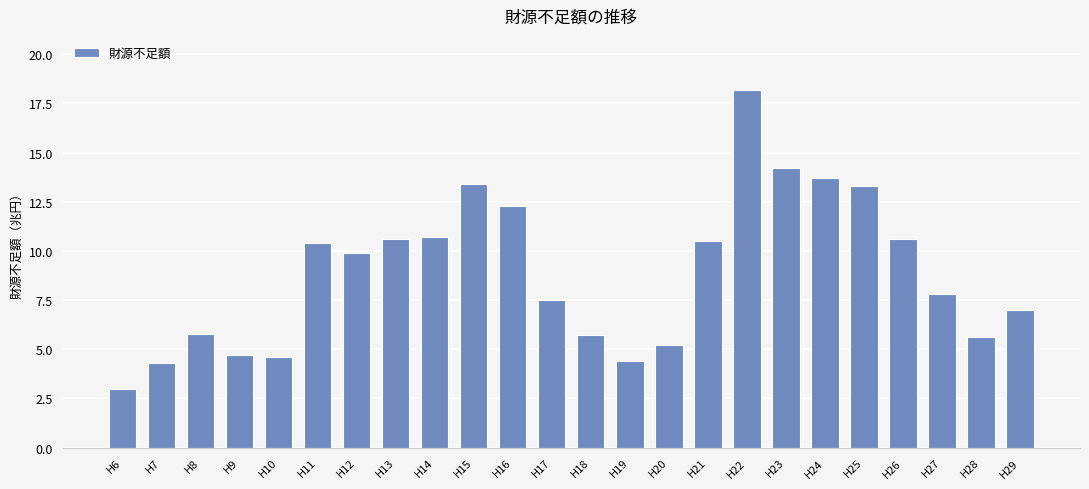

Where is the data nearest to the value 10?

H12